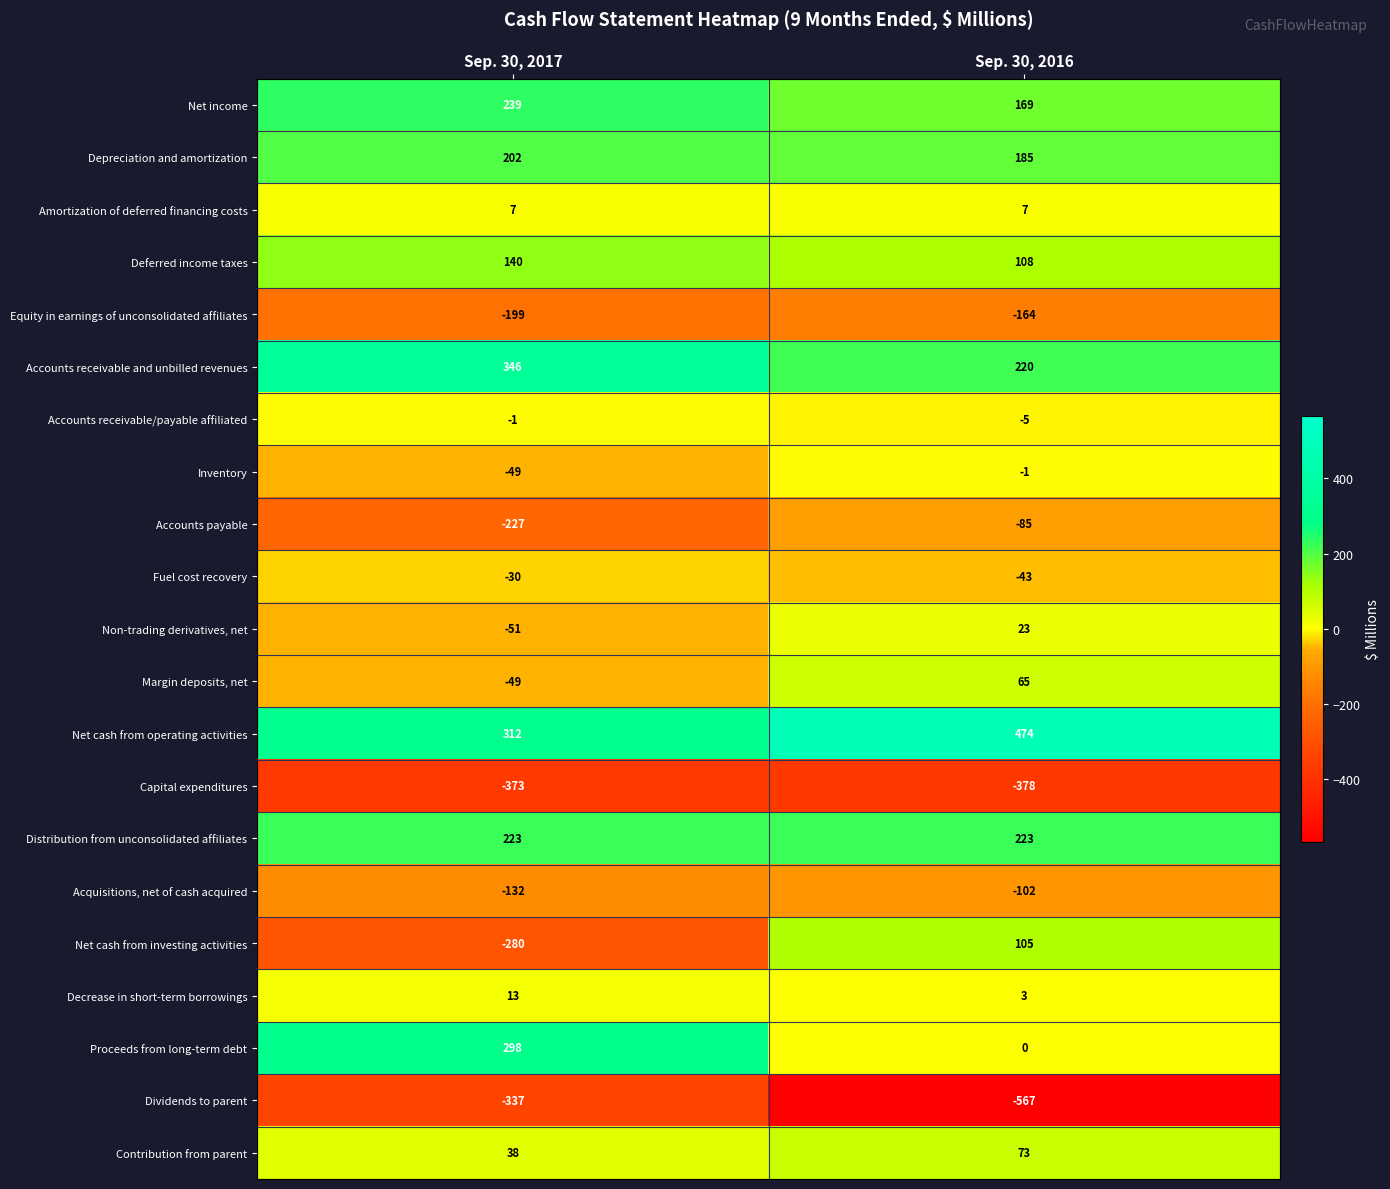

At which category does the chart reach its minimum across all series?

Sep. 30, 2016